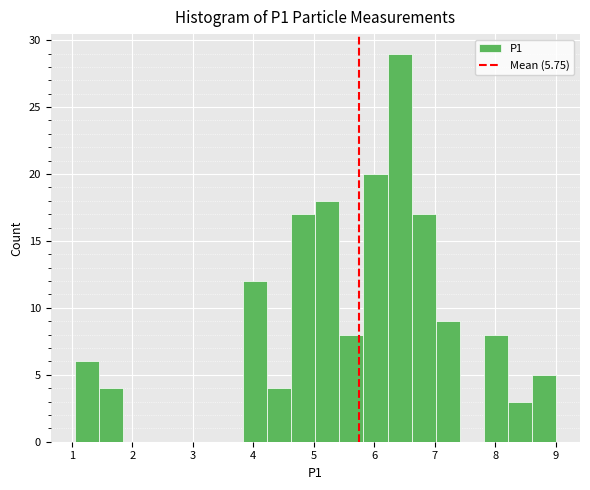

Around what value on the x-axis is the tallest bar? Give the approximate position of its centre, as read against the axis.

6.4